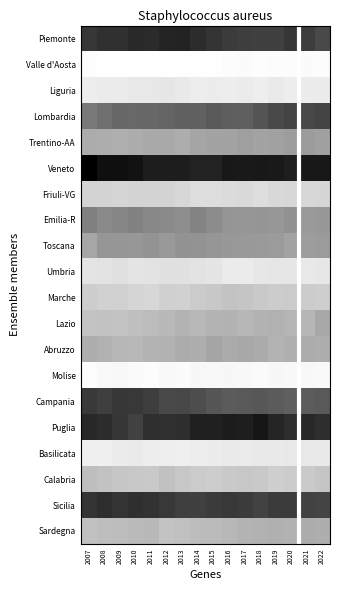

Which series has the largest total across all categories?

Veneto